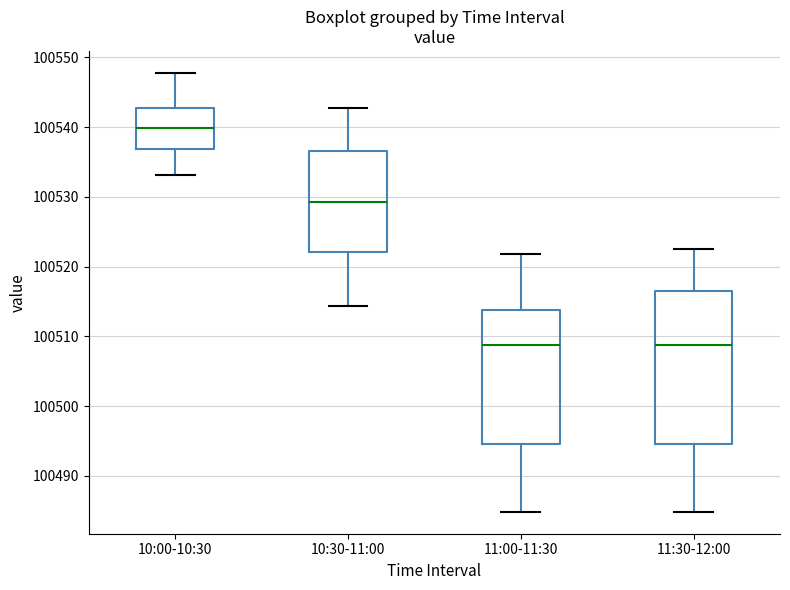

Reading left to right, read every box against the y-axis: the position of its median line, the range the box covers, and the ends of its whiskers. The values are not printed on the chart, so give them approximately, as read against the axis.

10:00-10:30: median 100540, box 100537 to 100543, whiskers 100533 to 100548
10:30-11:00: median 100529, box 100522 to 100537, whiskers 100514 to 100543
11:00-11:30: median 100509, box 100495 to 100514, whiskers 100485 to 100522
11:30-12:00: median 100509, box 100495 to 100517, whiskers 100485 to 100523